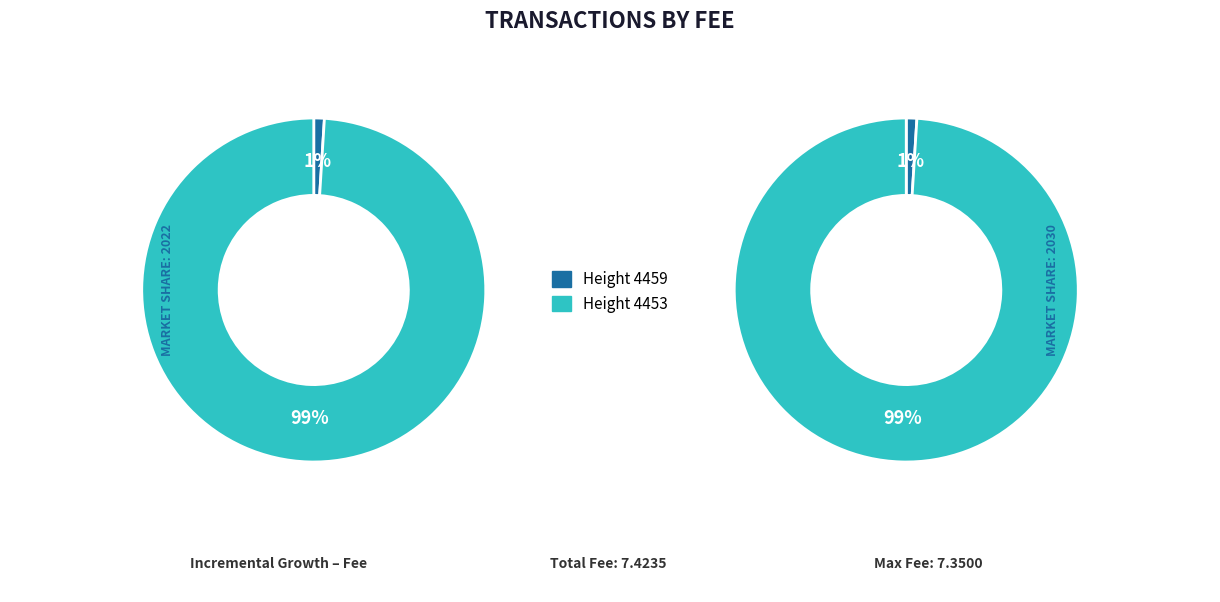

Does Height 4459 represent more than half of the total?

No